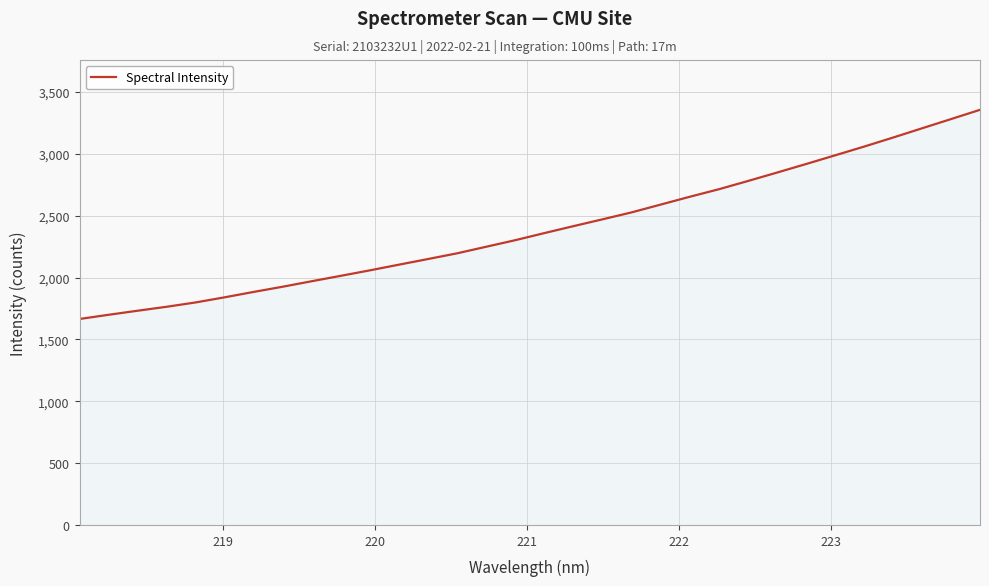

How many distinct data groups are displayed?

1